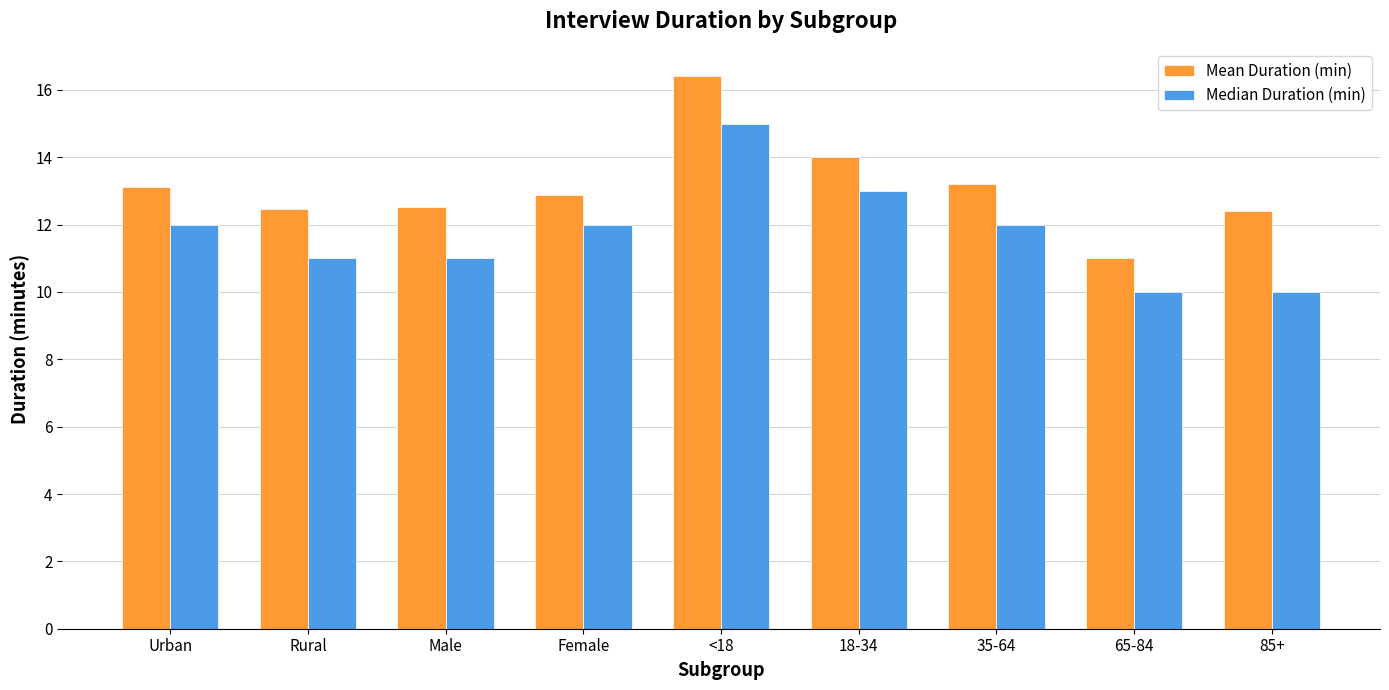

Which category has the highest value in the Median Duration (min) series?

<18